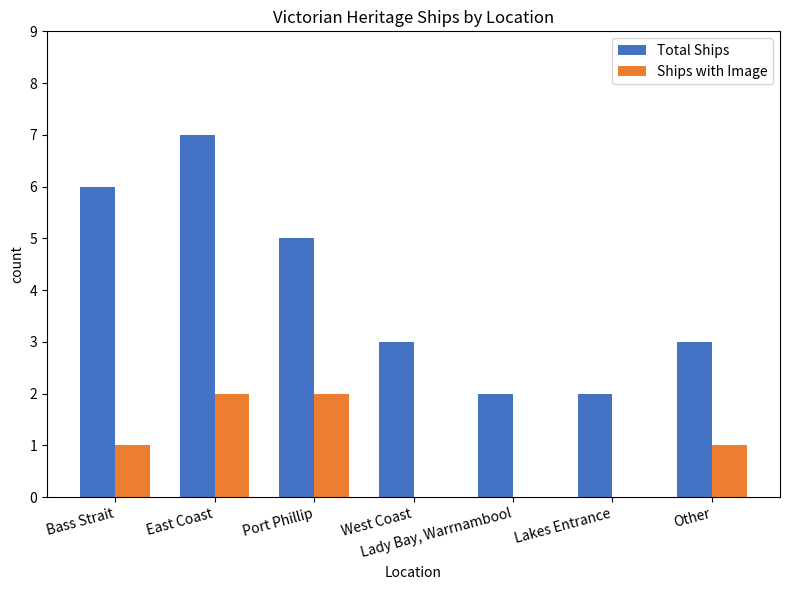

What is the difference between the Total Ships values at Port Phillip and West Coast?

2